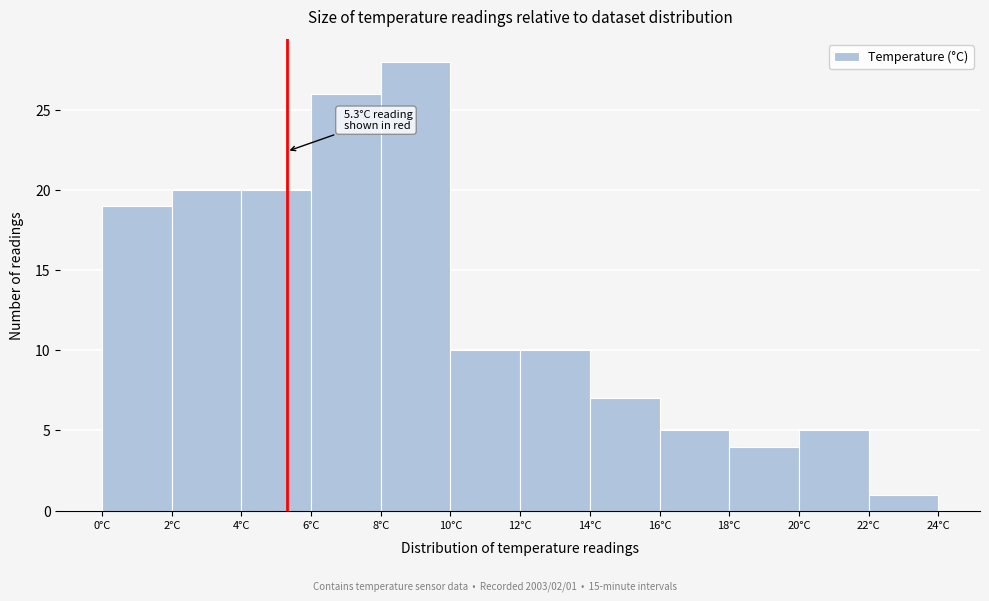

Which range on the x-axis has the tallest bar?

8 to 10